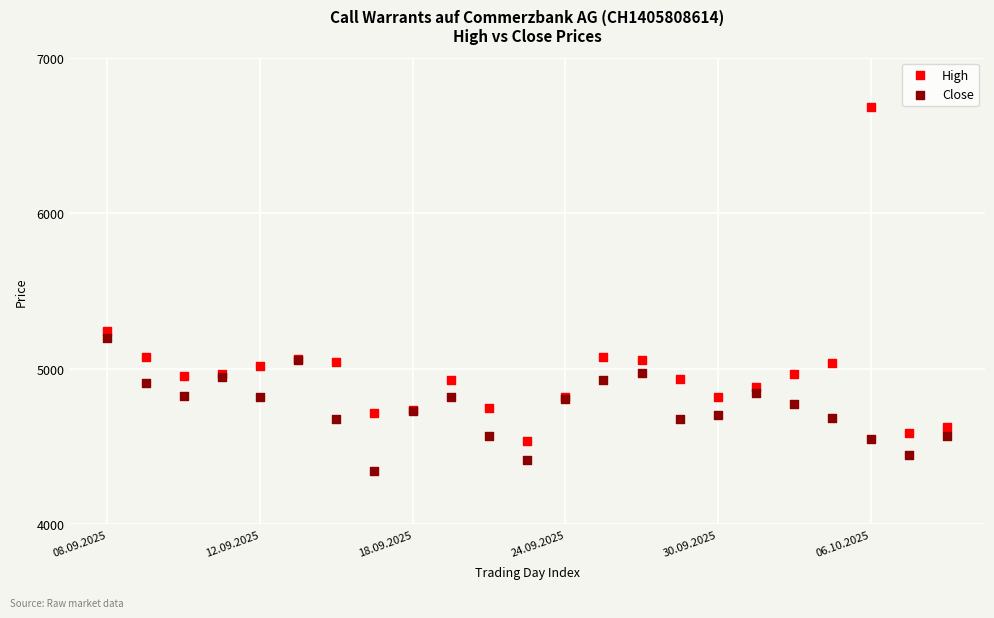

Which series contains the lowest Y value?

Close